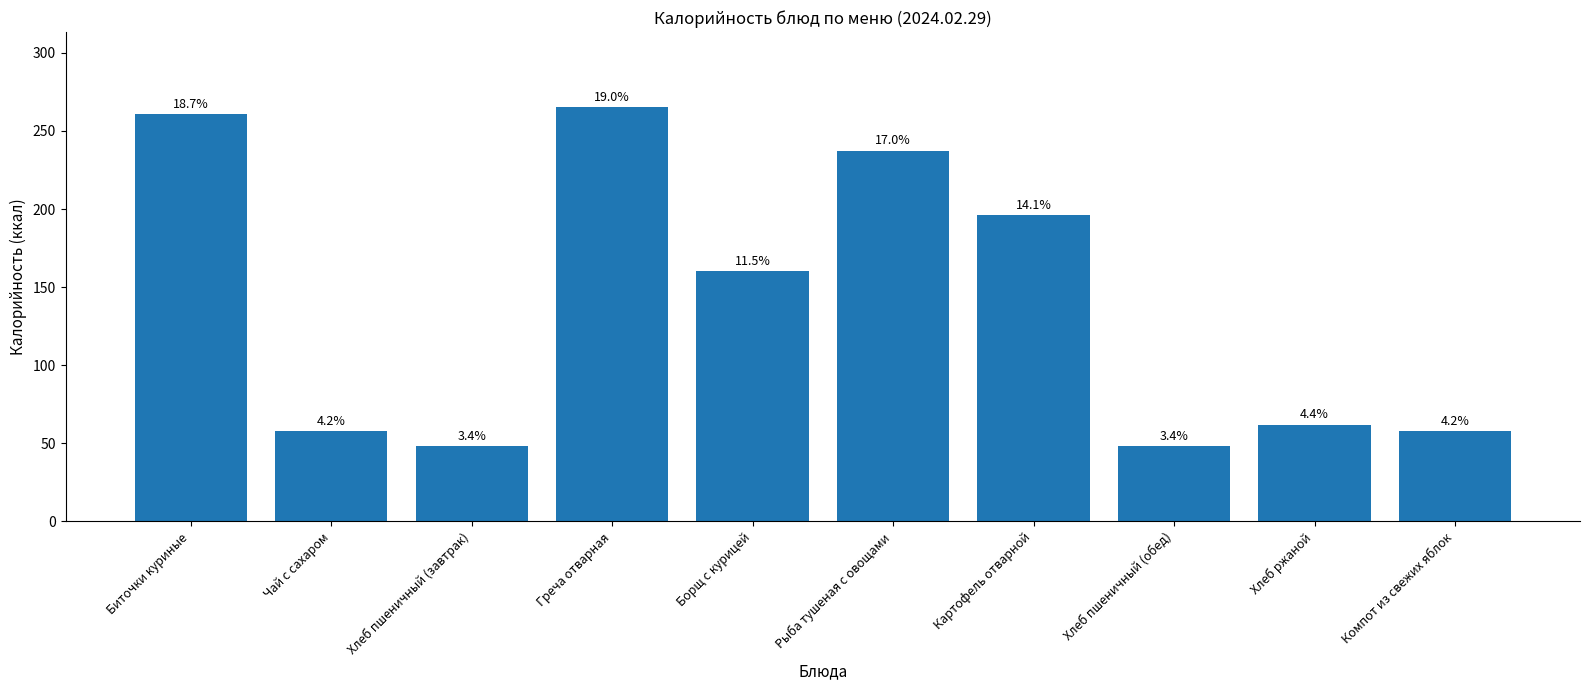

Are the bars horizontal?

No